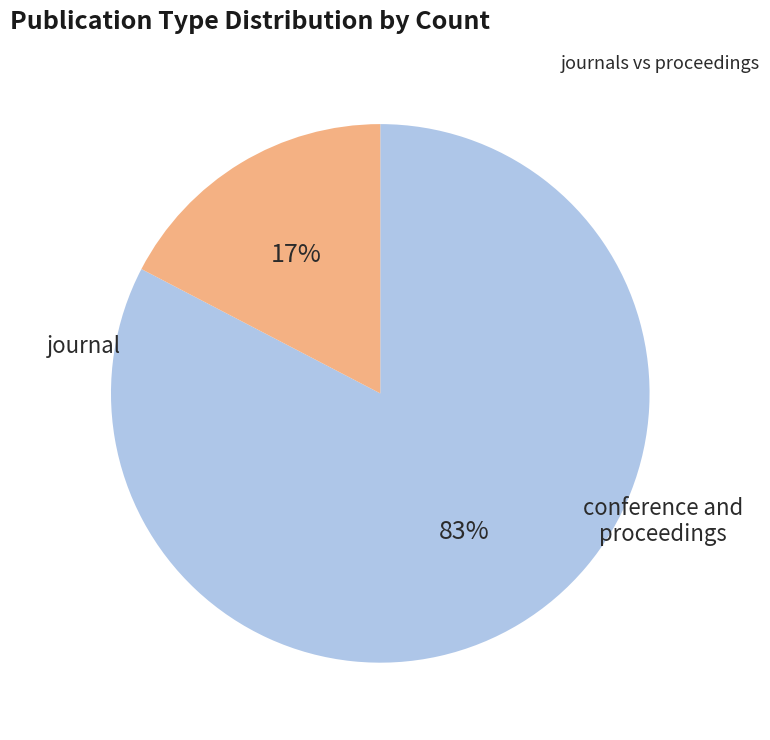

Does any single category account for the majority?

Yes